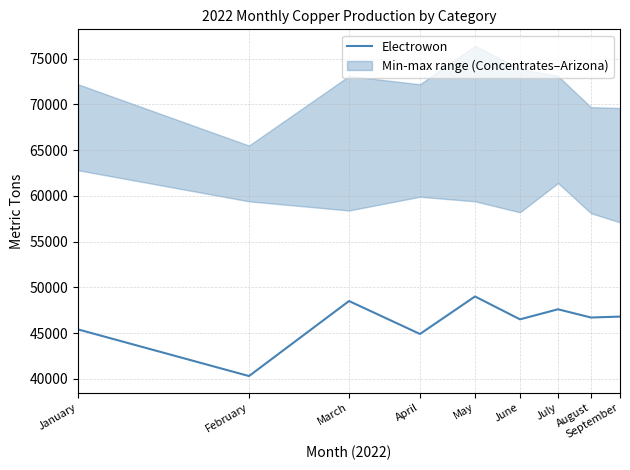

Is it true that the value at April is 78449?

False